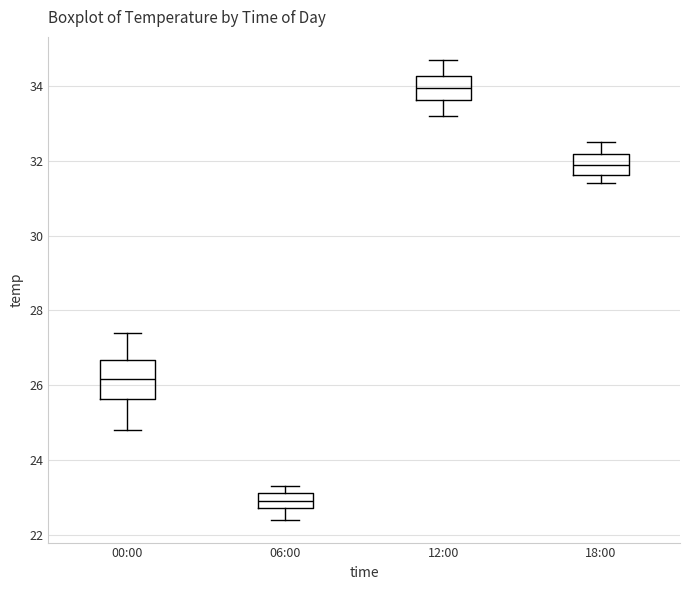

Reading left to right, transcribe this box plot: for each box, give where its median line is, the range the box spans, and where its two whiskers end, as read against the y-axis. The values are not printed on the chart, so give them approximately, as read against the axis.

00:00: median 26.2, box 25.6 to 26.6, whiskers 24.8 to 27.4
06:00: median 23.0, box 22.8 to 23.2, whiskers 22.4 to 23.4
12:00: median 34.0, box 33.6 to 34.2, whiskers 33.2 to 34.8
18:00: median 32.0, box 31.6 to 32.2, whiskers 31.4 to 32.6